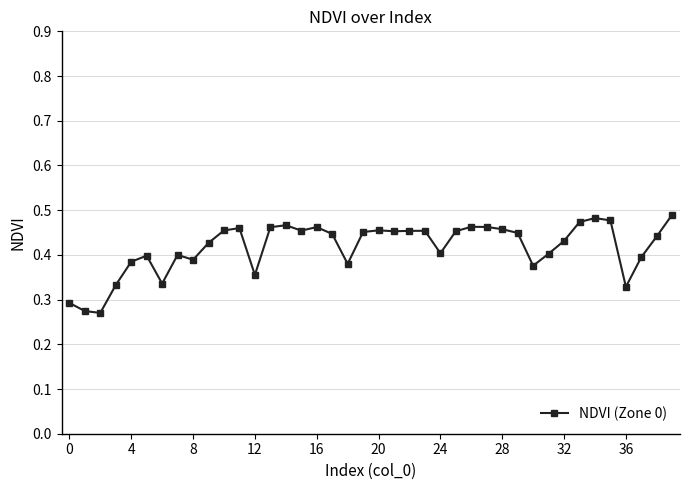

Count the values in the range 0 to 1.

40